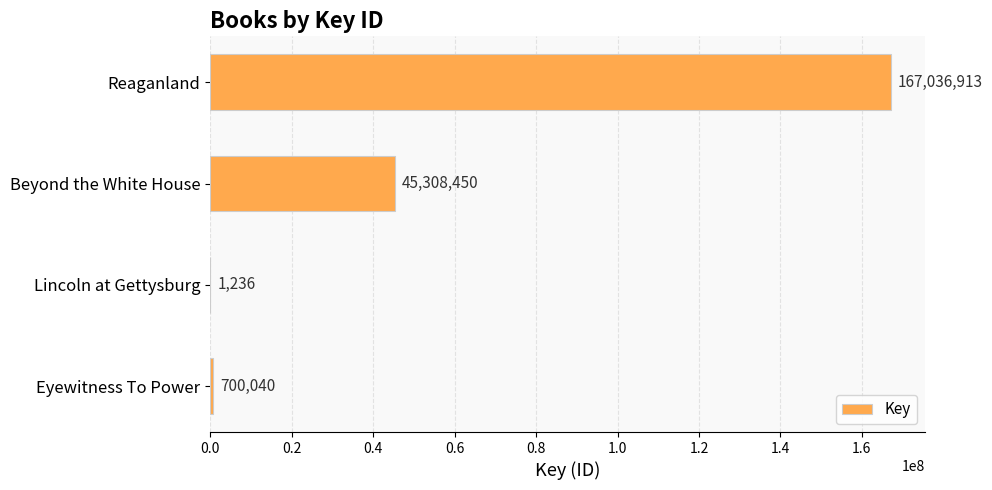

Reading bottom to top, transcribe all the data shown in this chart.

Eyewitness To Power=700040	Lincoln at Gettysburg=1236	Beyond the White House=45308450	Reaganland=167036913